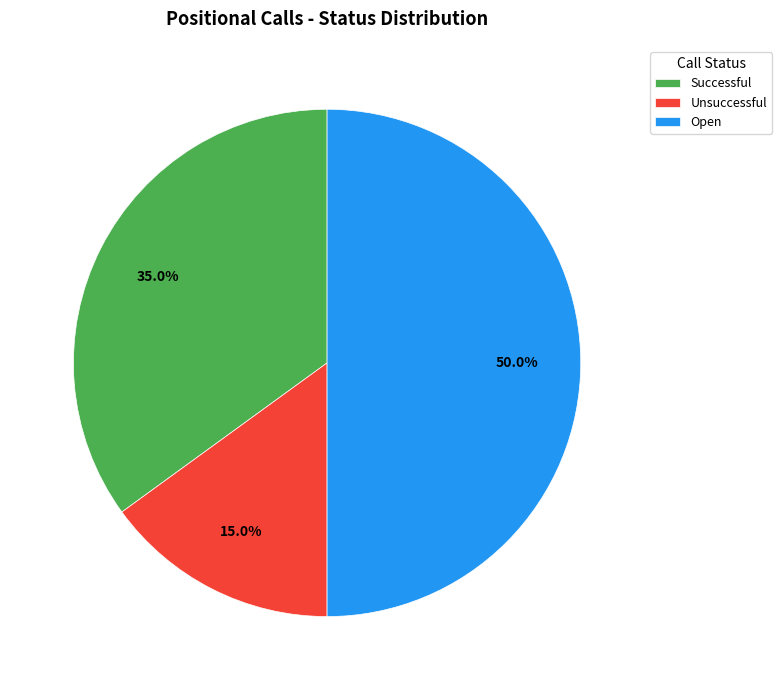

Which category has the smallest portion of the pie?

Unsuccessful